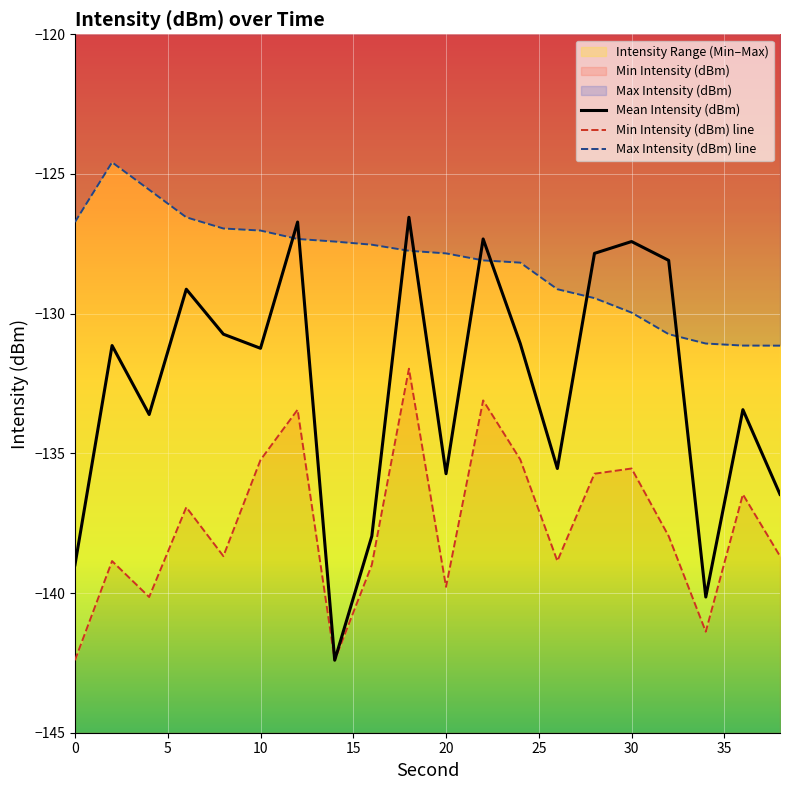

The value of Max Intensity (dBm) at 30 is -186.3. True or false?

False